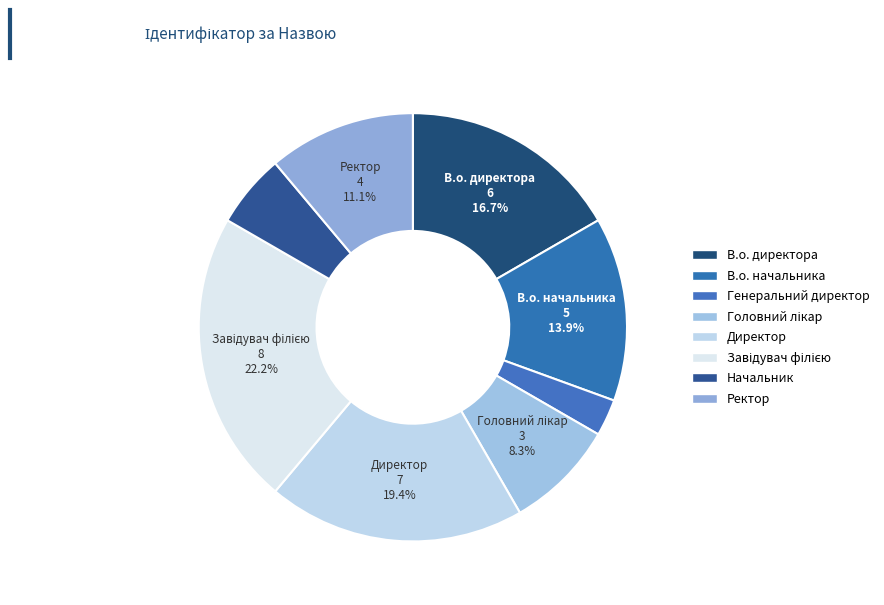

To the nearest percent, what is the difference between the largest and smallest slice percentages?

19%